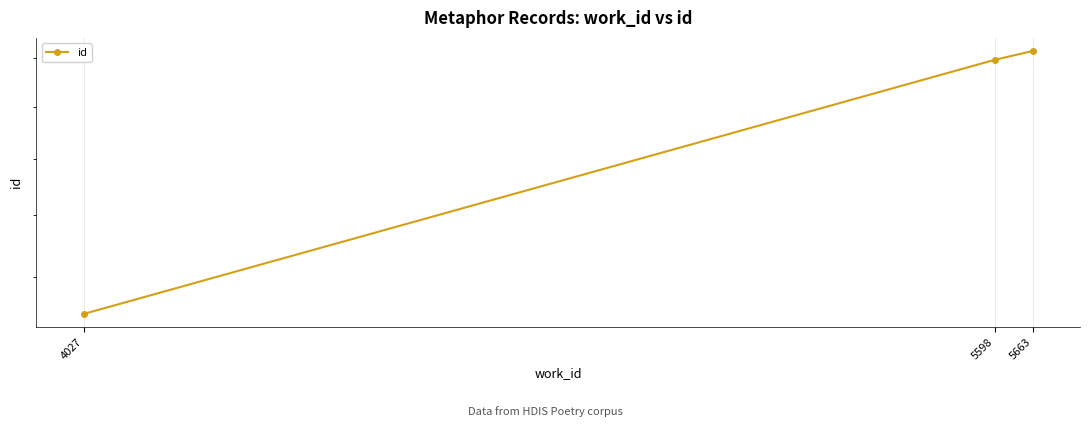

Rank the categories by value from highest to lowest.

5663, 5598, 4027